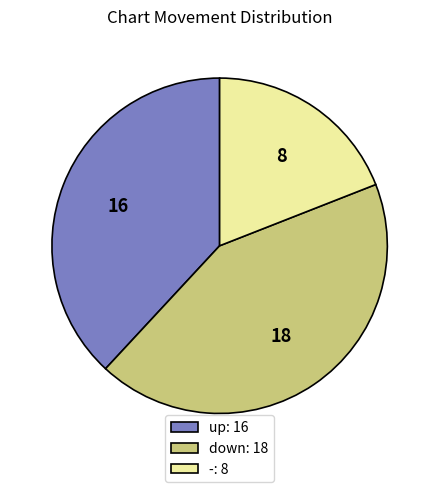

Which slice is the smallest?

-